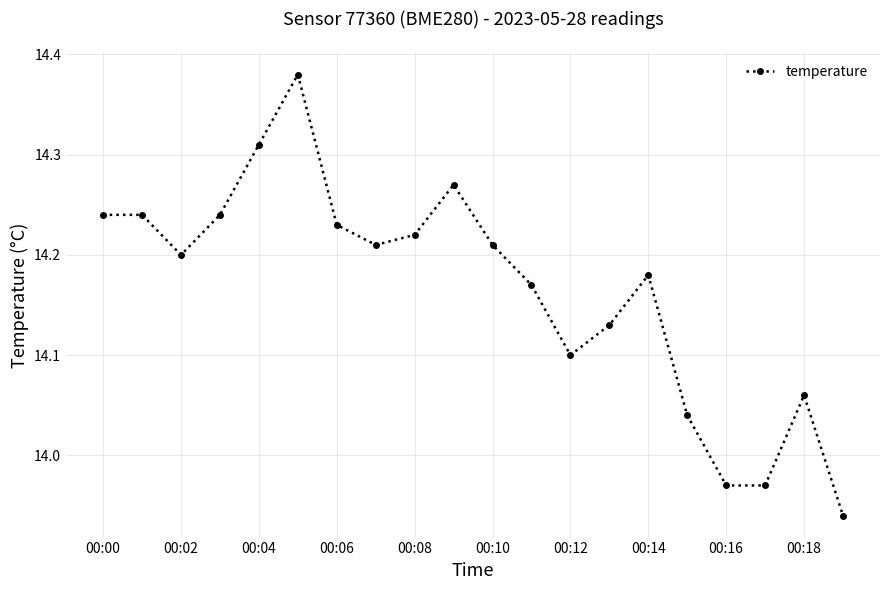

True or false: there are more than 1 points higher than both neighbors.

True